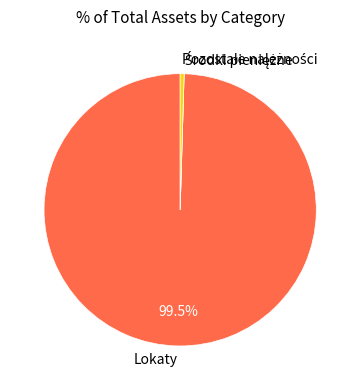

What percentage is NOT represented by Lokaty?

0.5%